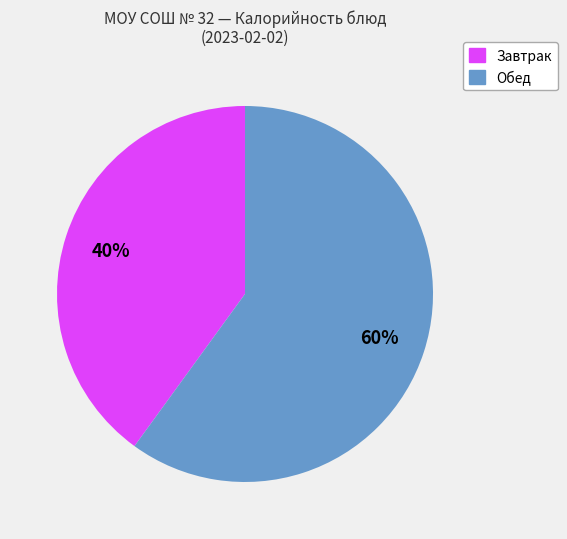

To the nearest percent, what is the difference between the largest and smallest slice percentages?

20%